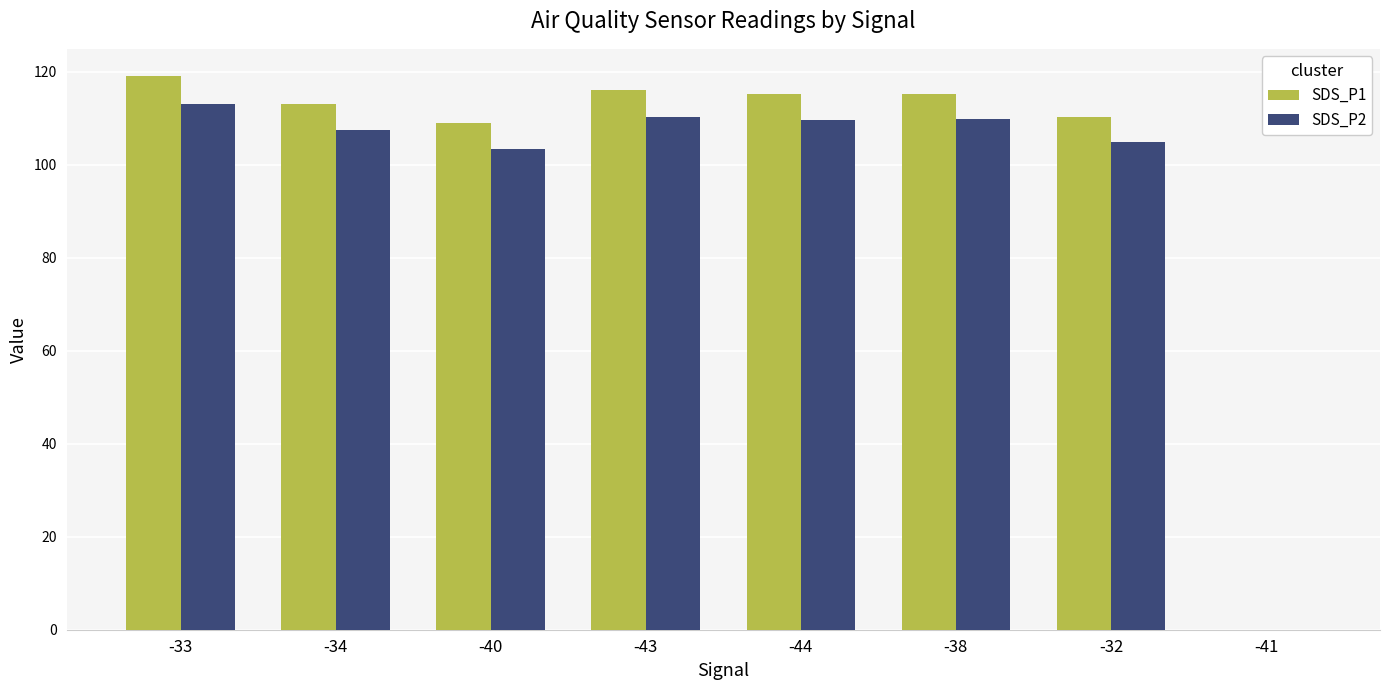

Which series changed the most between -33 and -34?

SDS_P1